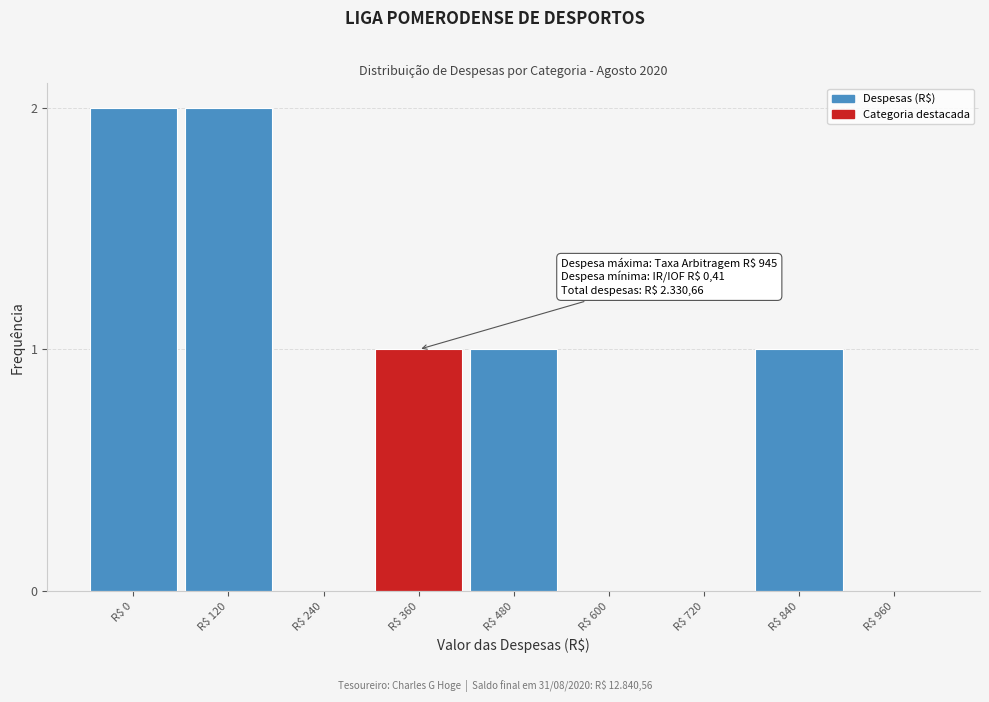

Is it true that the value at R$ 960 is 0?

True